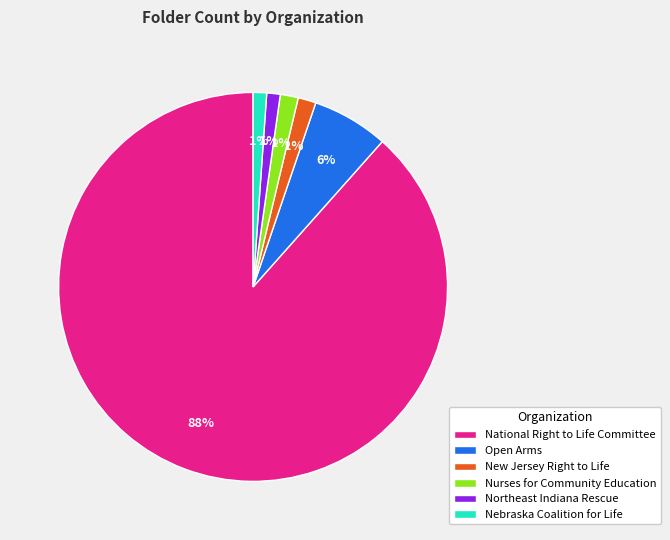

Is it true that Nebraska Coalition for Life is 1% of the pie?

True